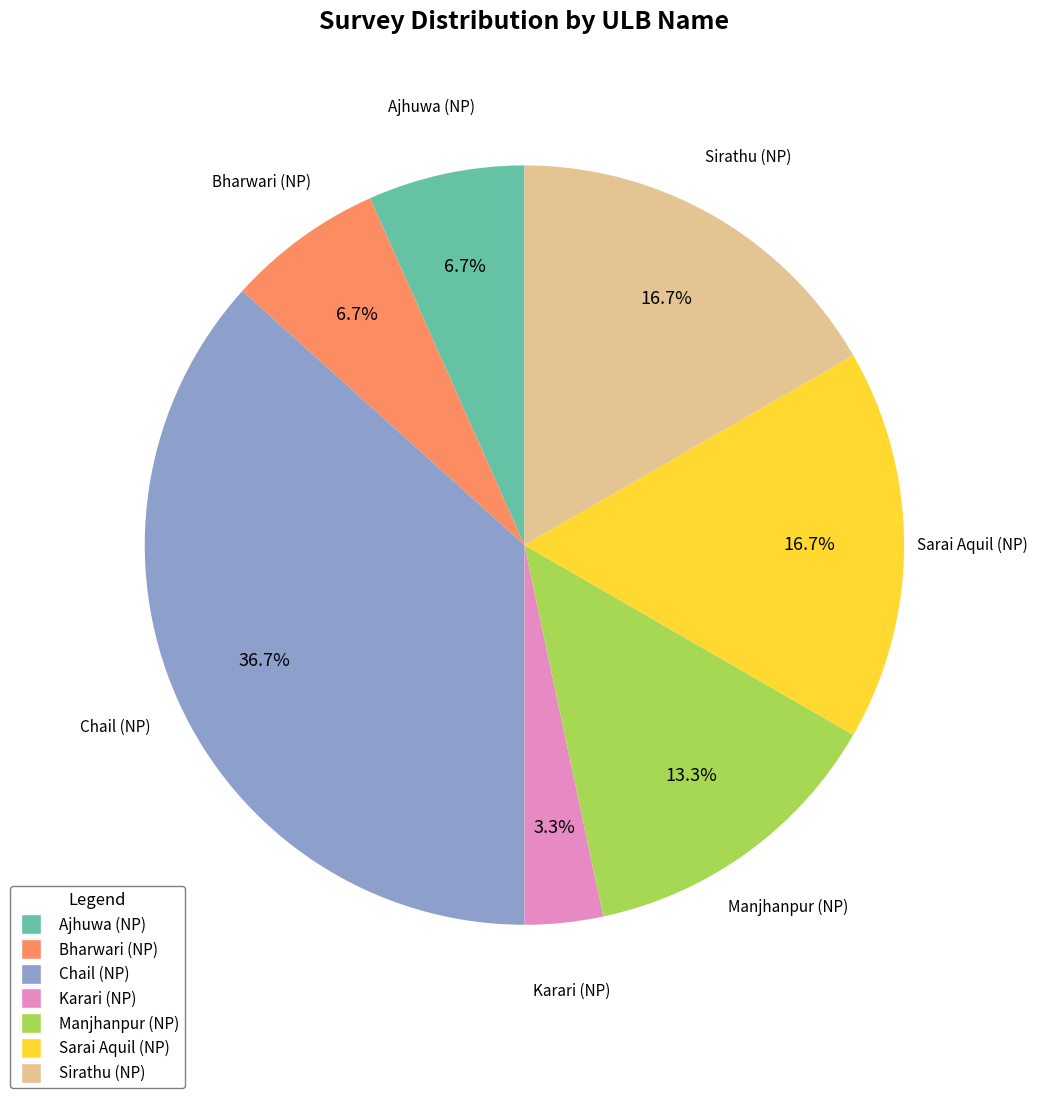

Between Bharwari (NP) and Chail (NP), which is larger?

Chail (NP)